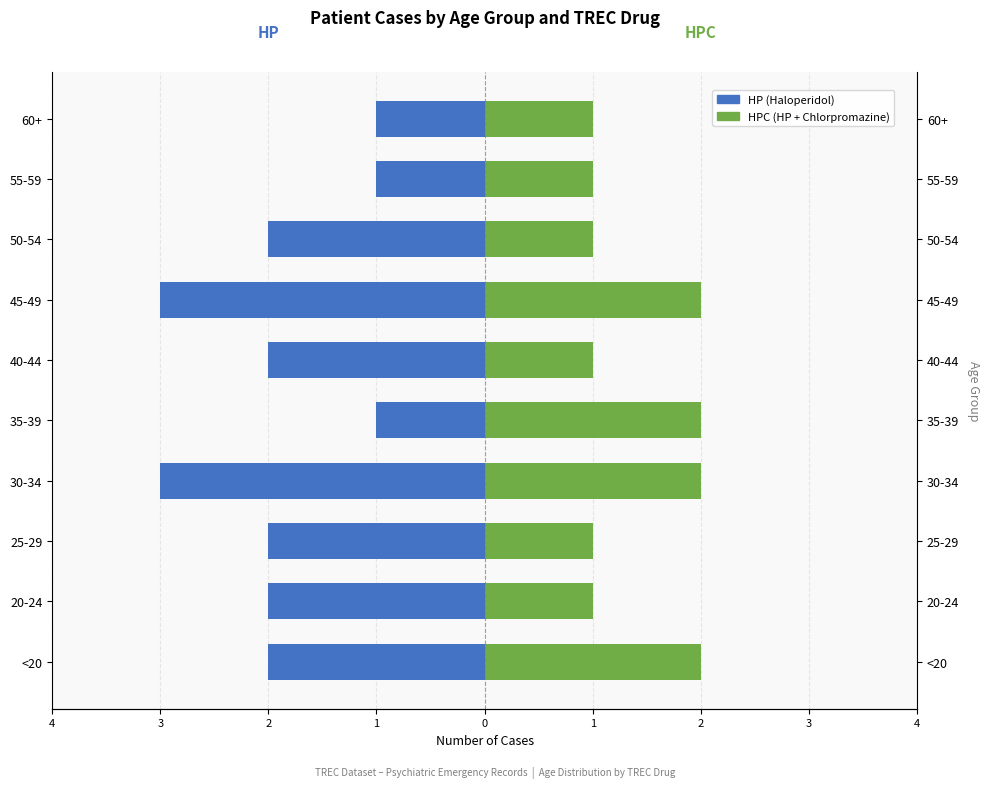

What is the difference between the highest and lowest values at 1?

5